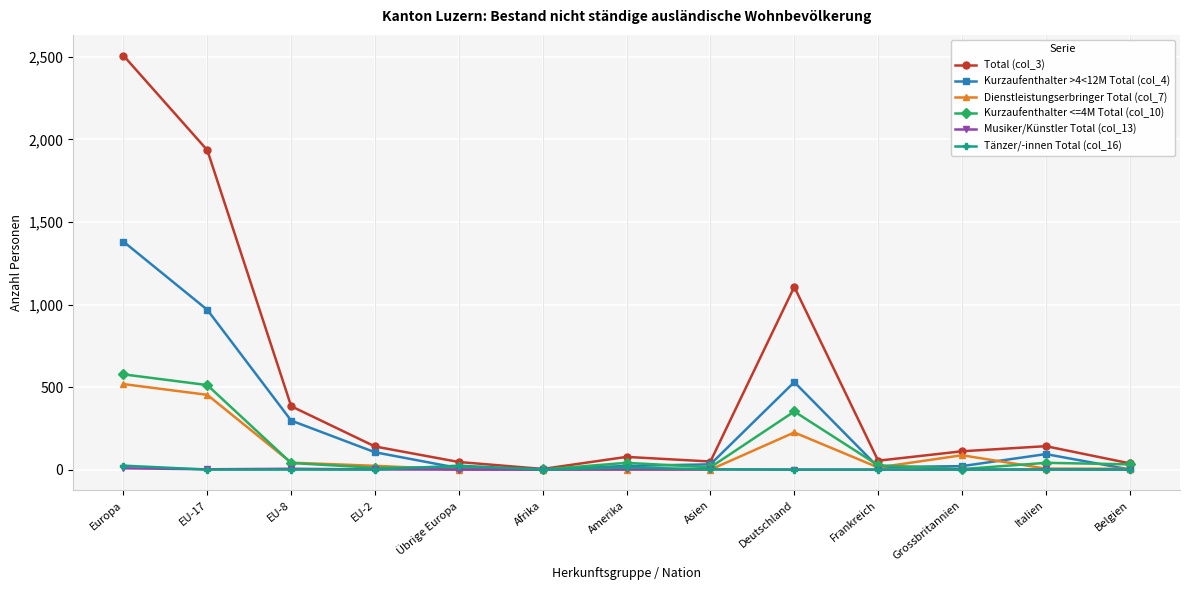

Which series has the widest spread of values?

Total (col_3)